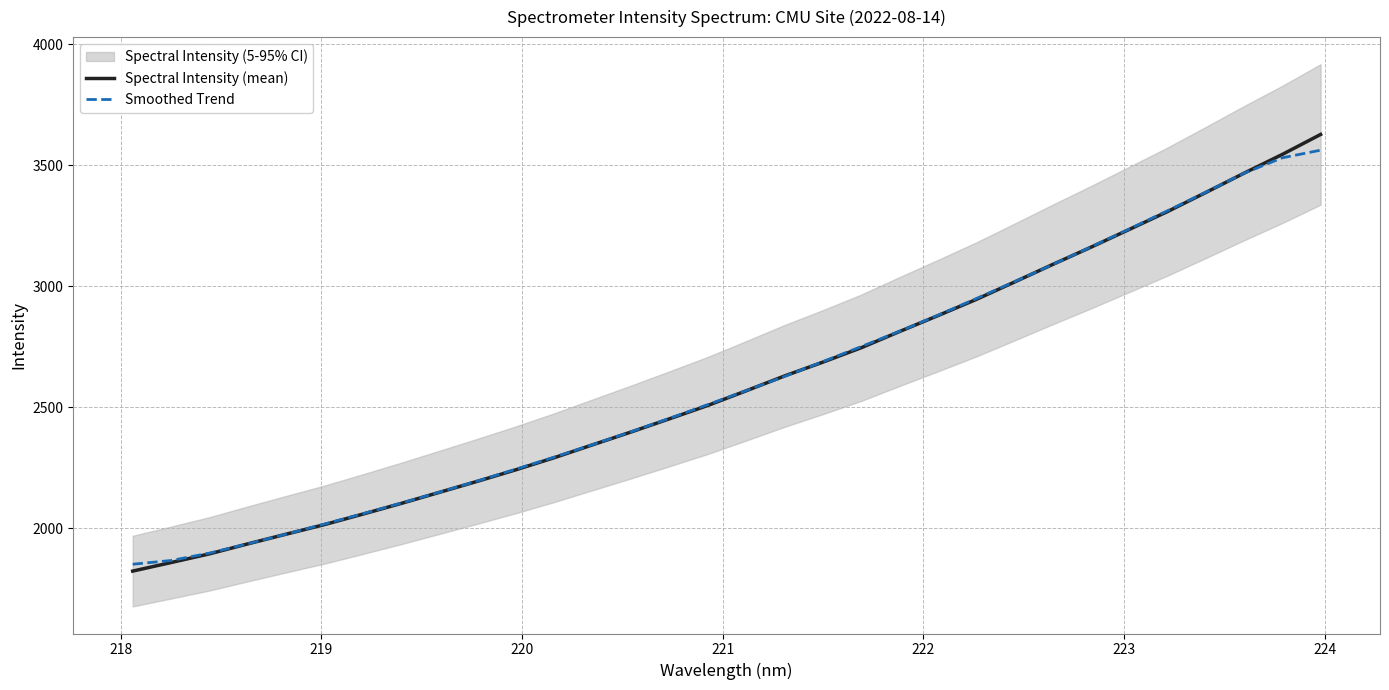

What is the minimum value for Smoothed Trend?

1851.1